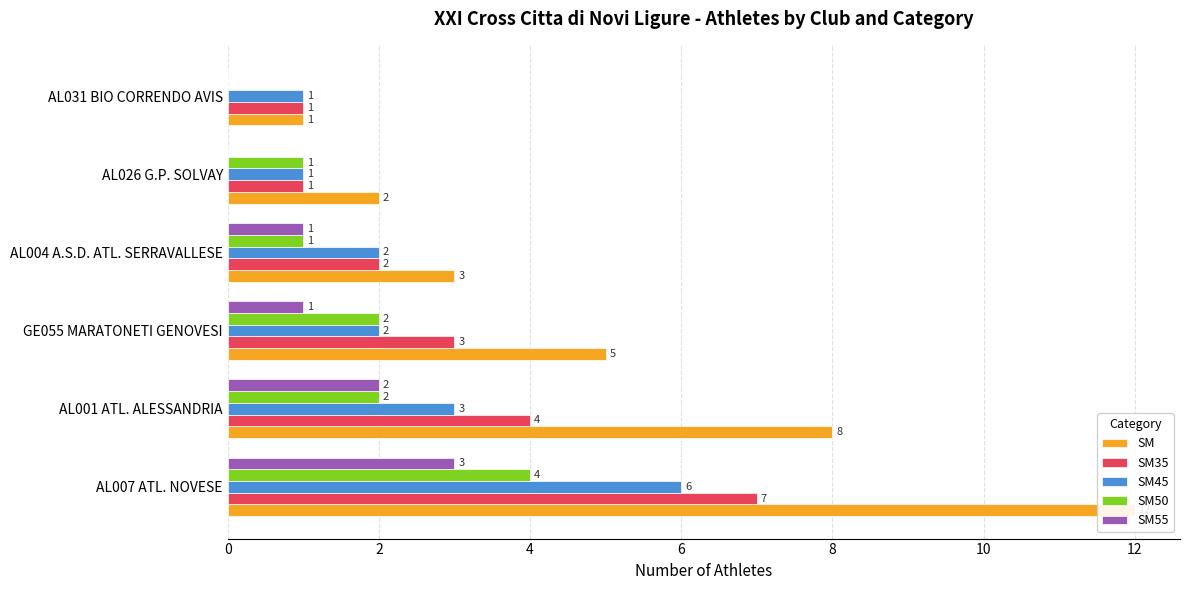

What is the lowest value of the SM series?

1